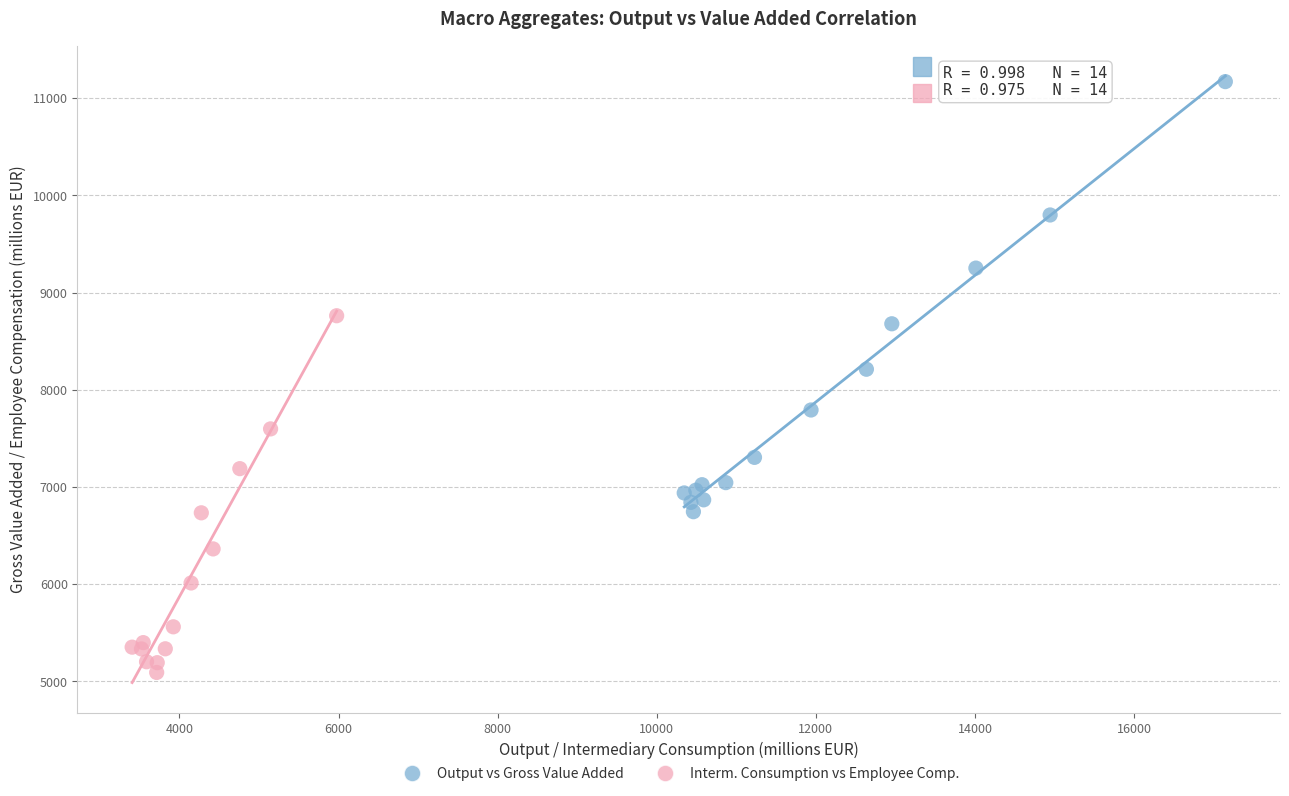

Which series contains the highest Y value?

Output vs Gross Value Added